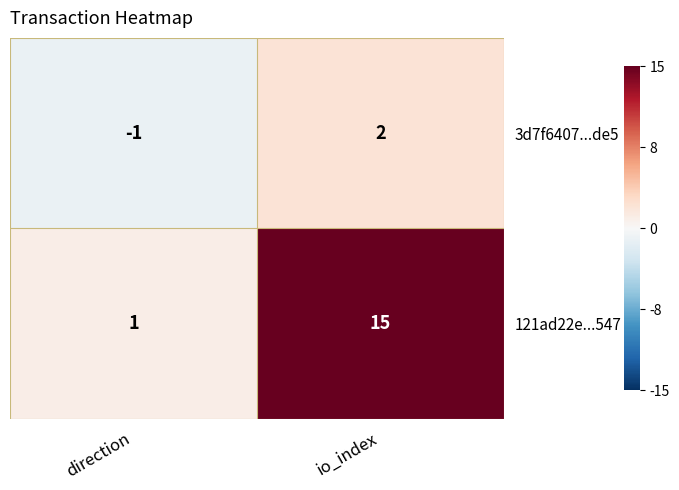

Rank the series by their average value, from lowest to highest.

3d7f6407...de5, 121ad22e...547